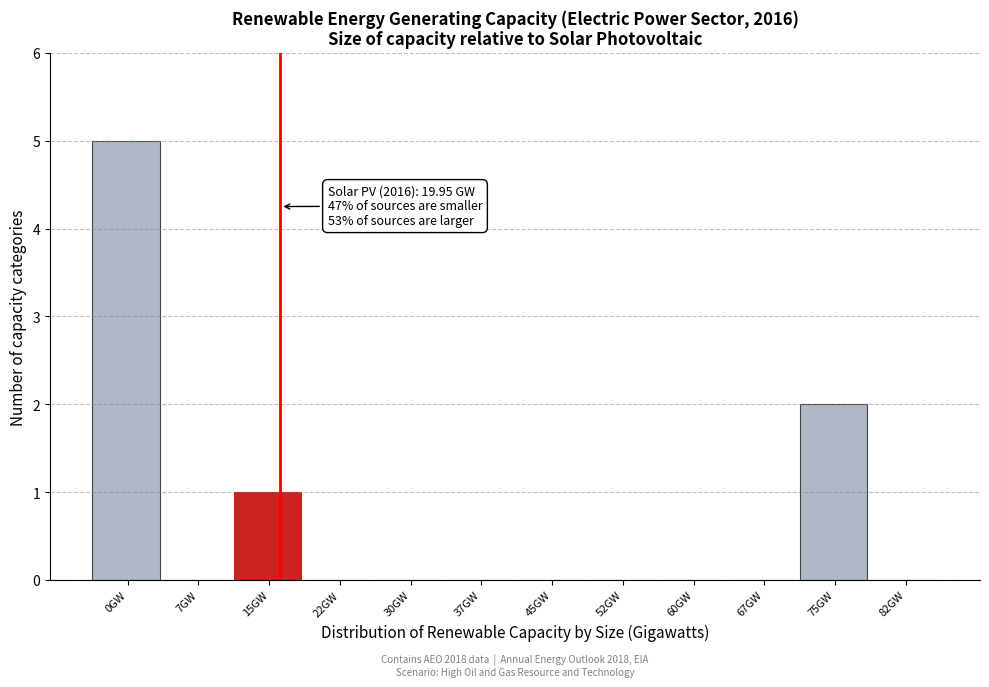

Reading left to right, transcribe all the data shown in this chart.

0GW=5	7GW=0	15GW=1	22GW=0	30GW=0	37GW=0	45GW=0	52GW=0	60GW=0	67GW=0	75GW=2	82GW=0